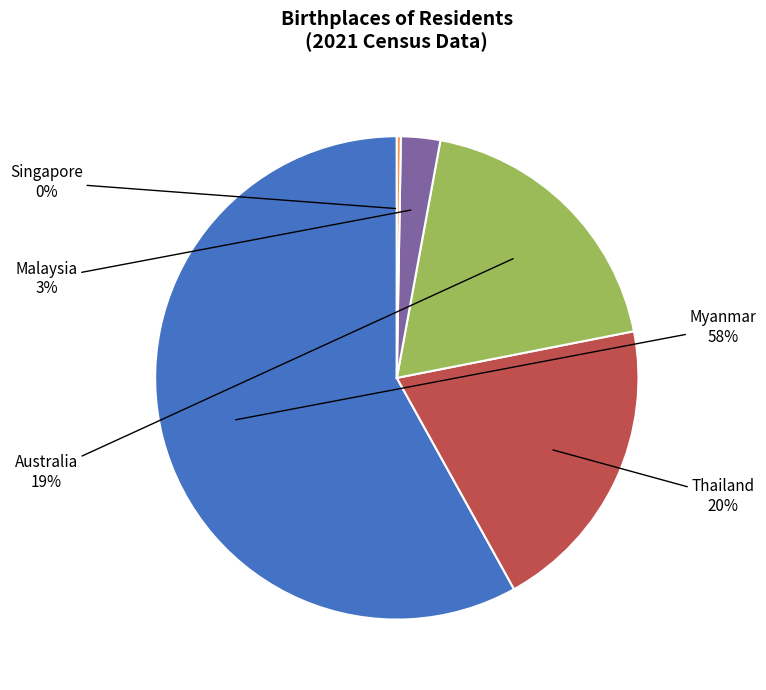

To the nearest percent, what is the difference between the largest and smallest slice percentages?

58%